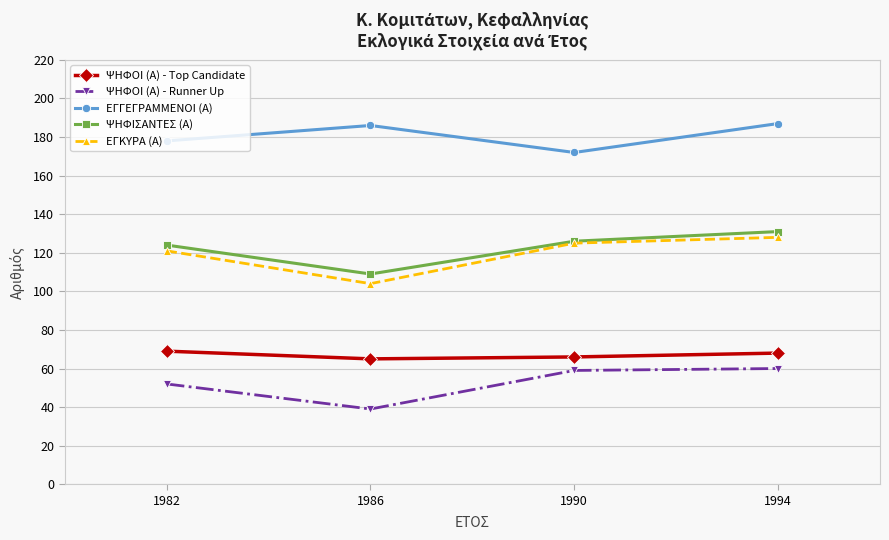

Which category has the highest value in the ΕΓΚΥΡΑ (Α) series?

1994